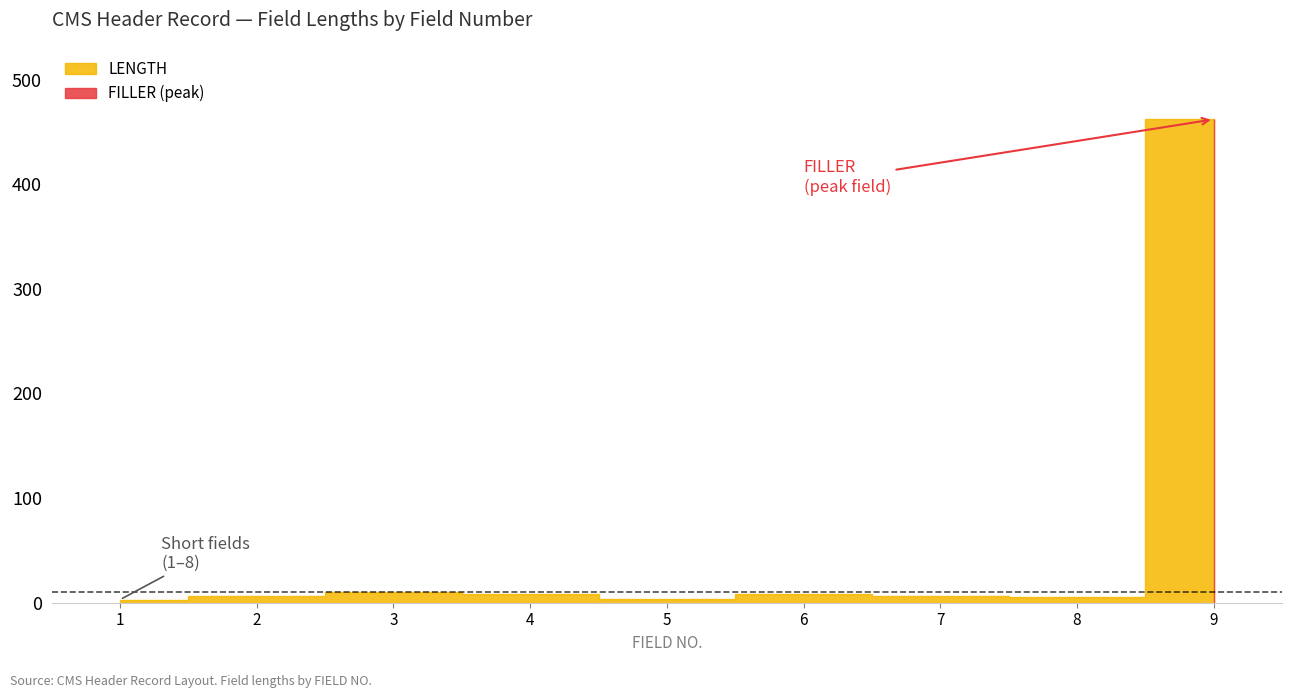

List the labels in order of value, largest first.

9, 3, 4, 6, 2, 7, 8, 5, 1